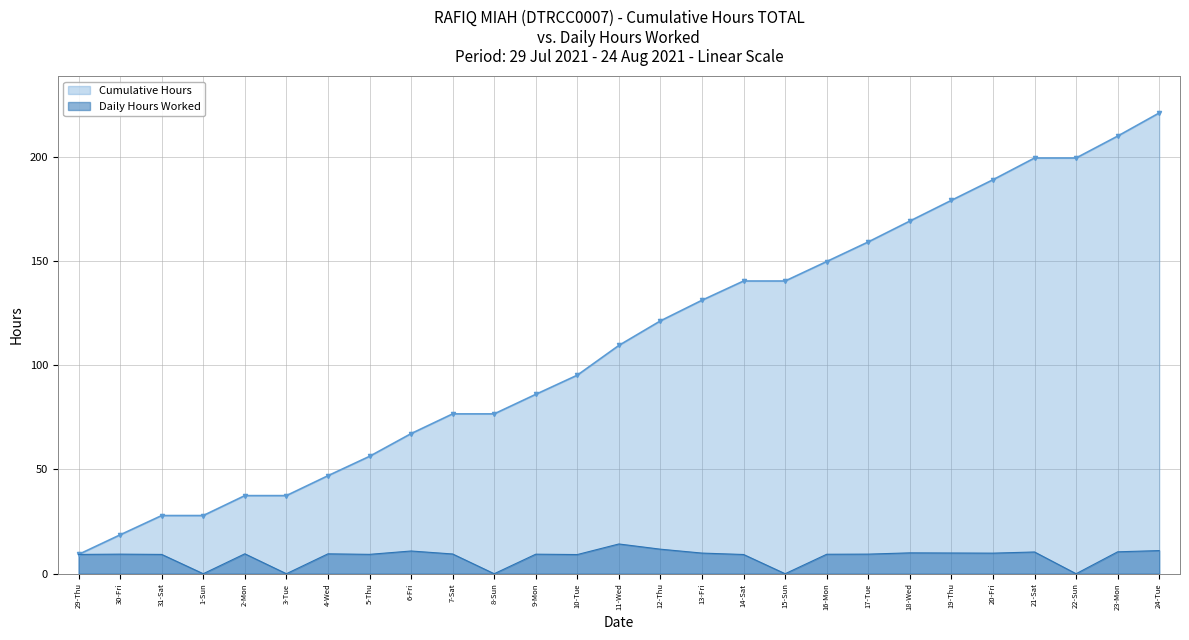

True or false: Cumulative Hours has more than 1 interior local peaks.

False